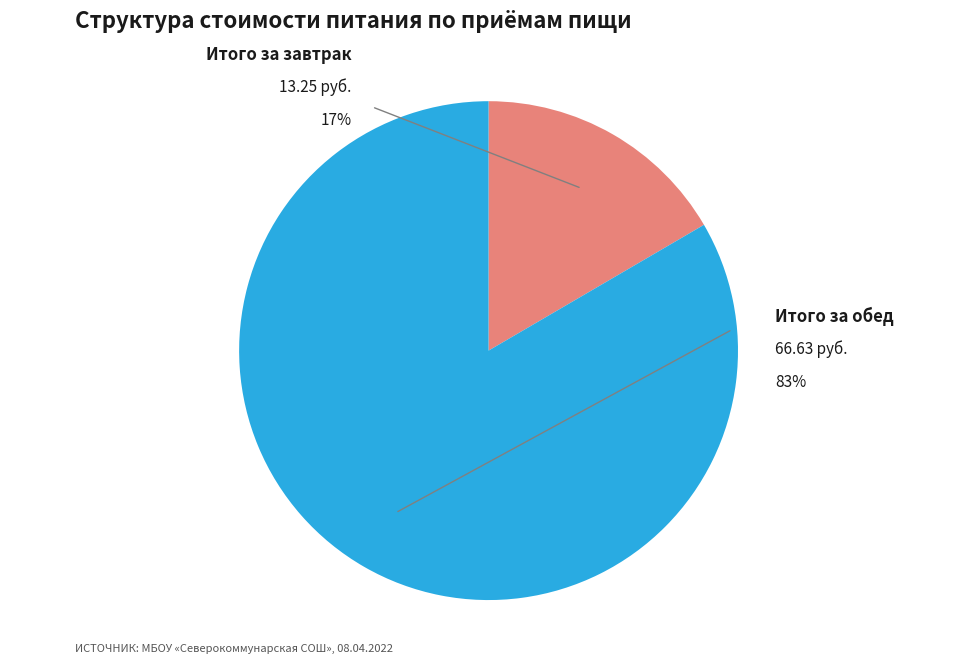

Combined, do Итого за завтрак and Итого за обед account for over 50%?

Yes